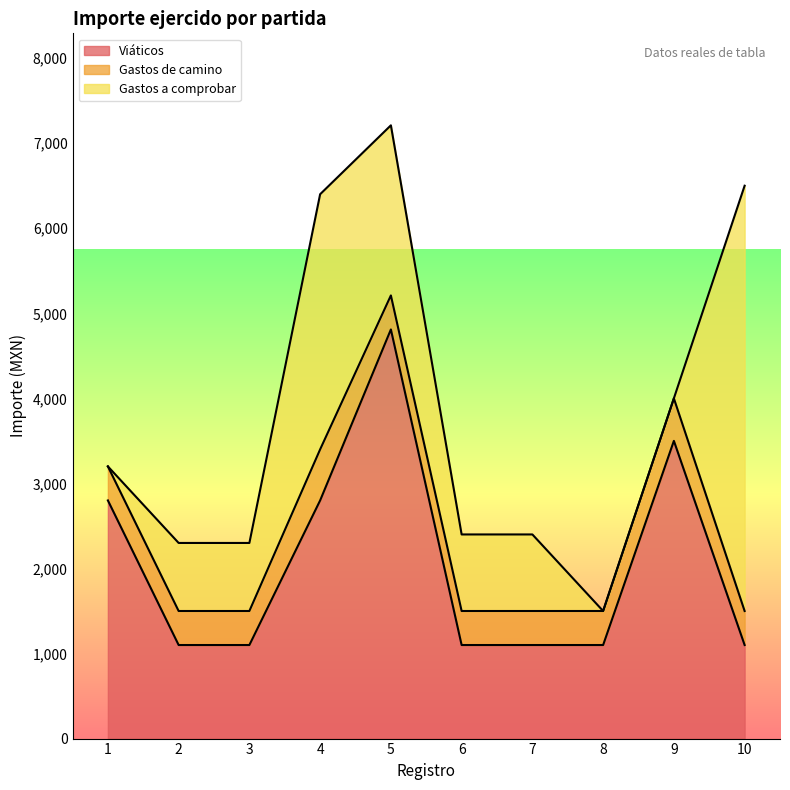

True or false: Viáticos has more than 2 interior local peaks.

False